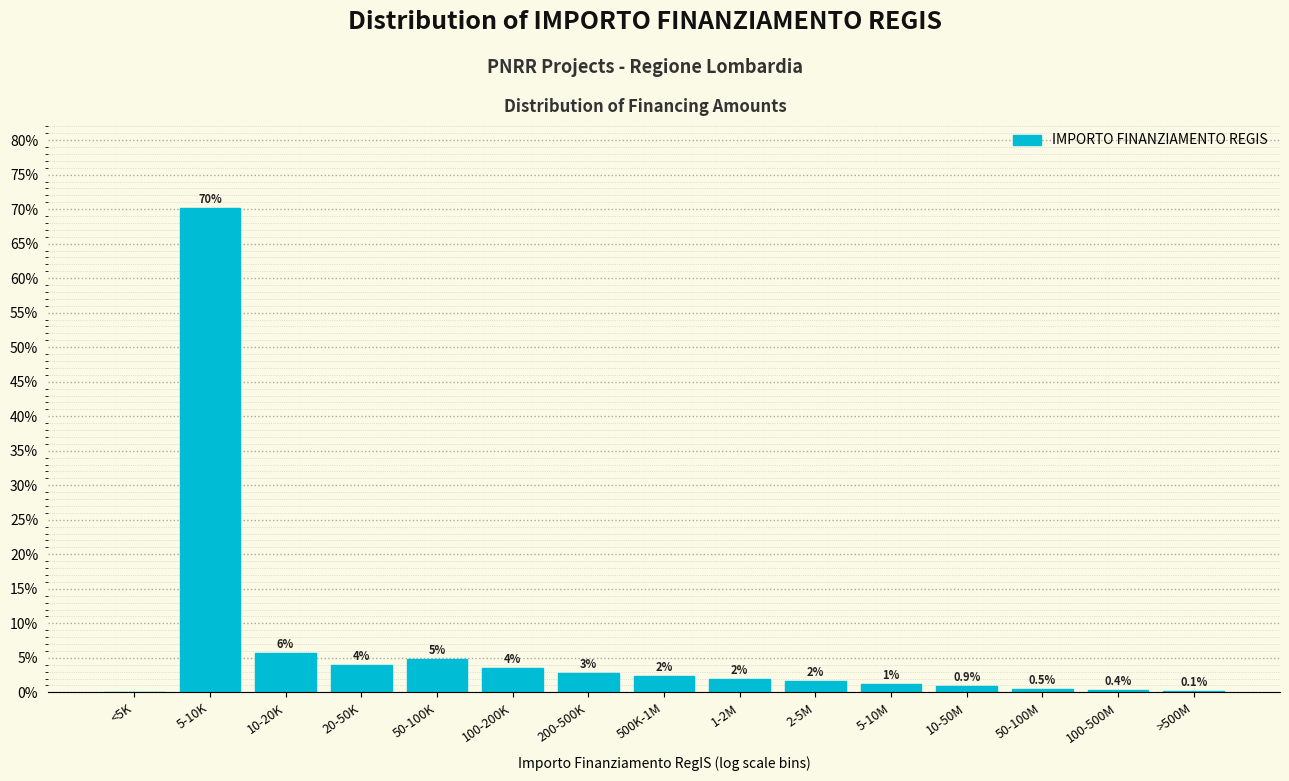

What is the greatest value displayed?

70.1